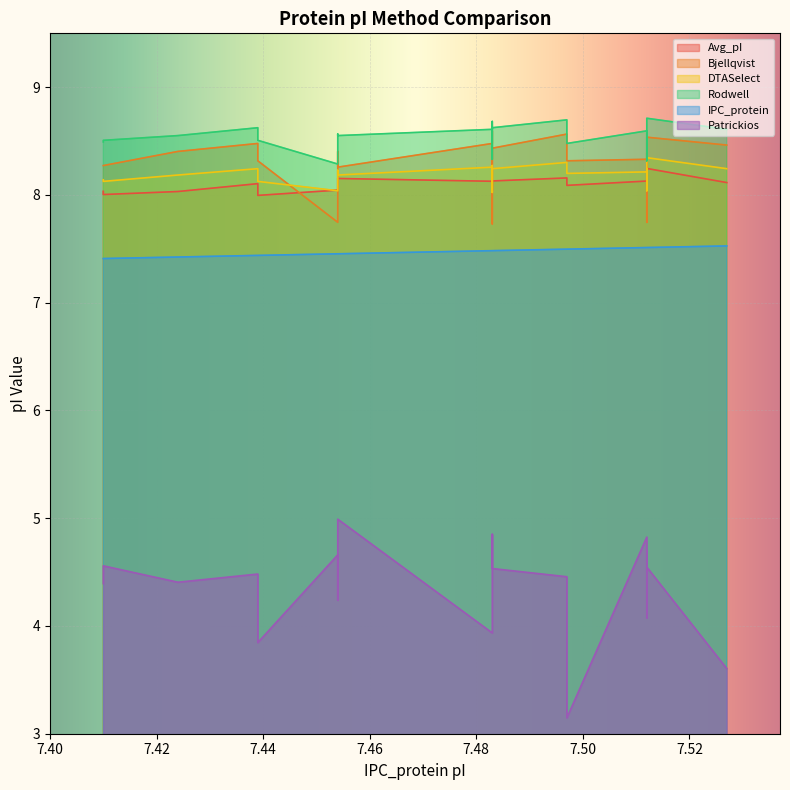

Between 7.483 and 7.527, which is larger?

7.527